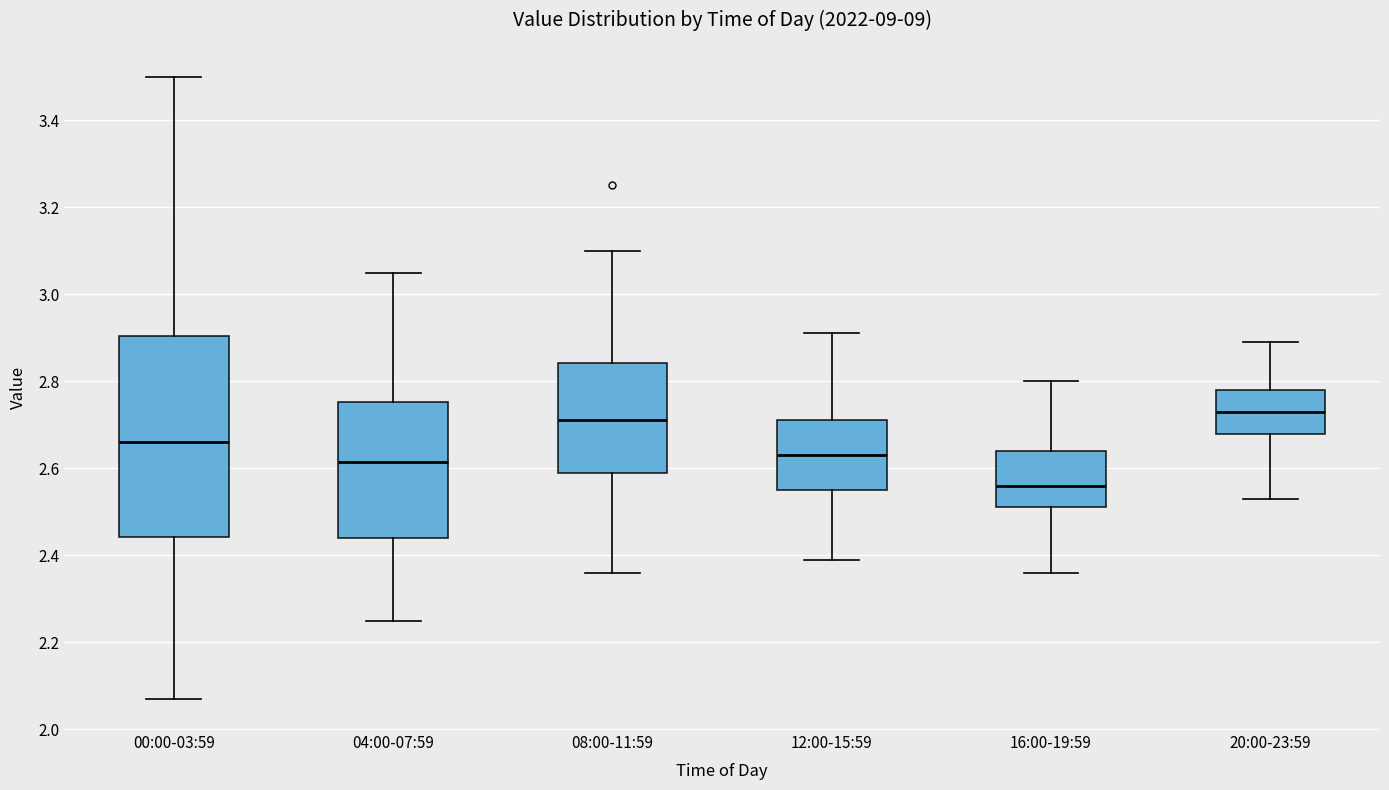

Comparing the boxes themselves (not the whiskers), which one is the tallest?

00:00-03:59